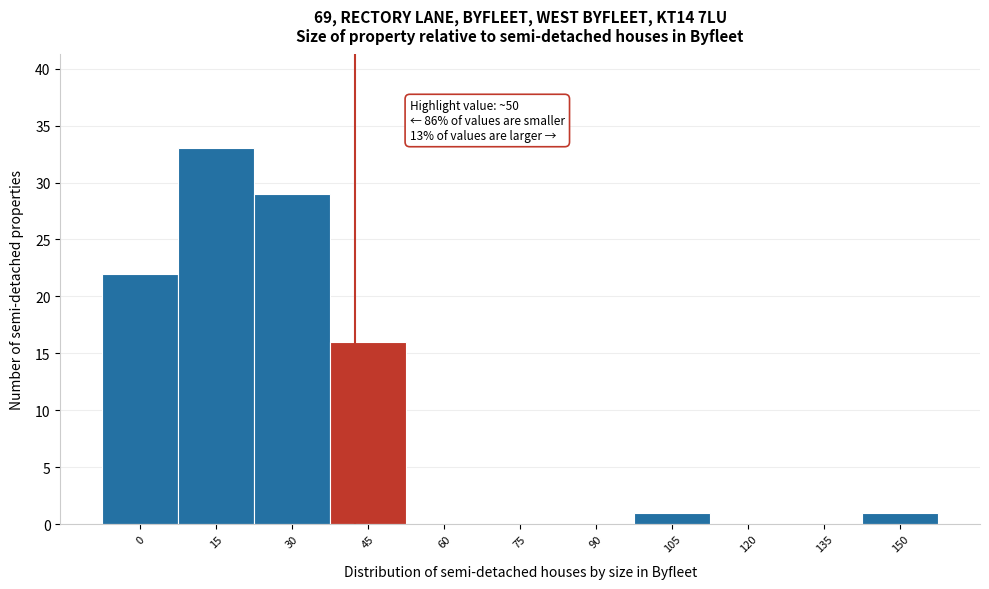

Reading left to right, transcribe all the data shown in this chart.

0=22	15=33	30=29	45=16	60=0	75=0	90=0	105=1	120=0	135=0	150=1